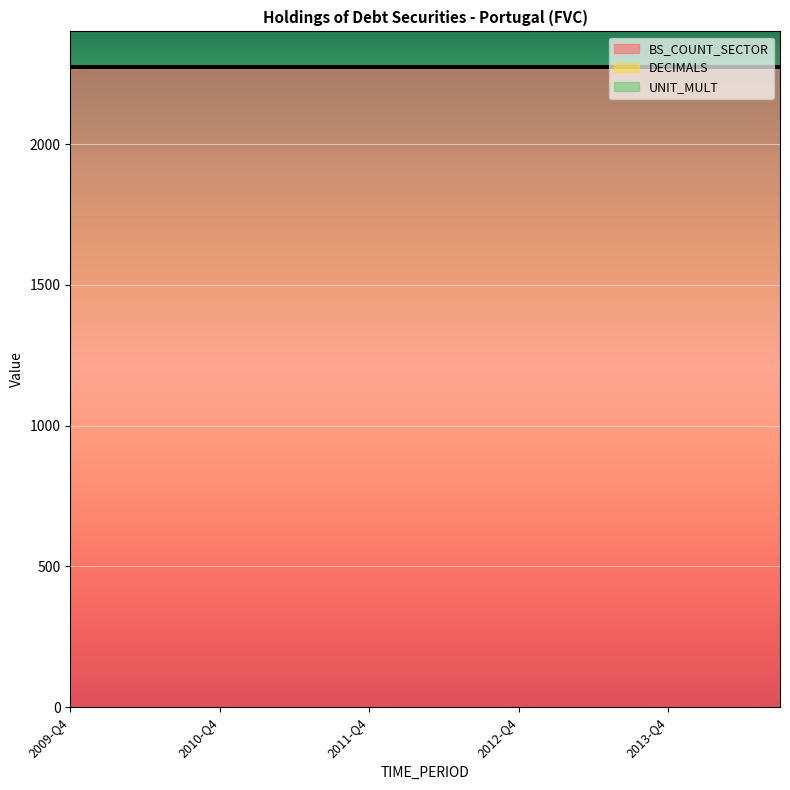

What is the label of the 10th point from the right?

2012-Q2